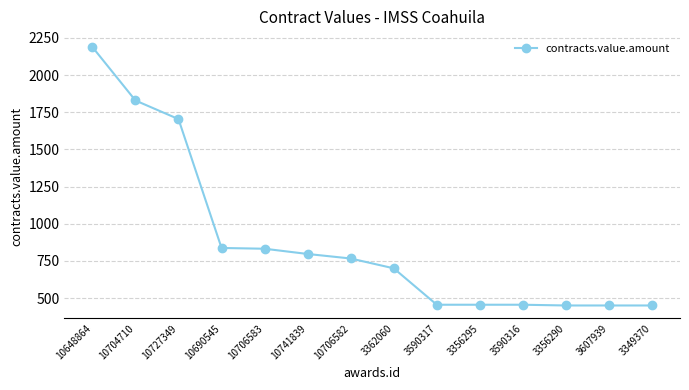

What is the change in value from 10690545 to 3356295?

-381.9